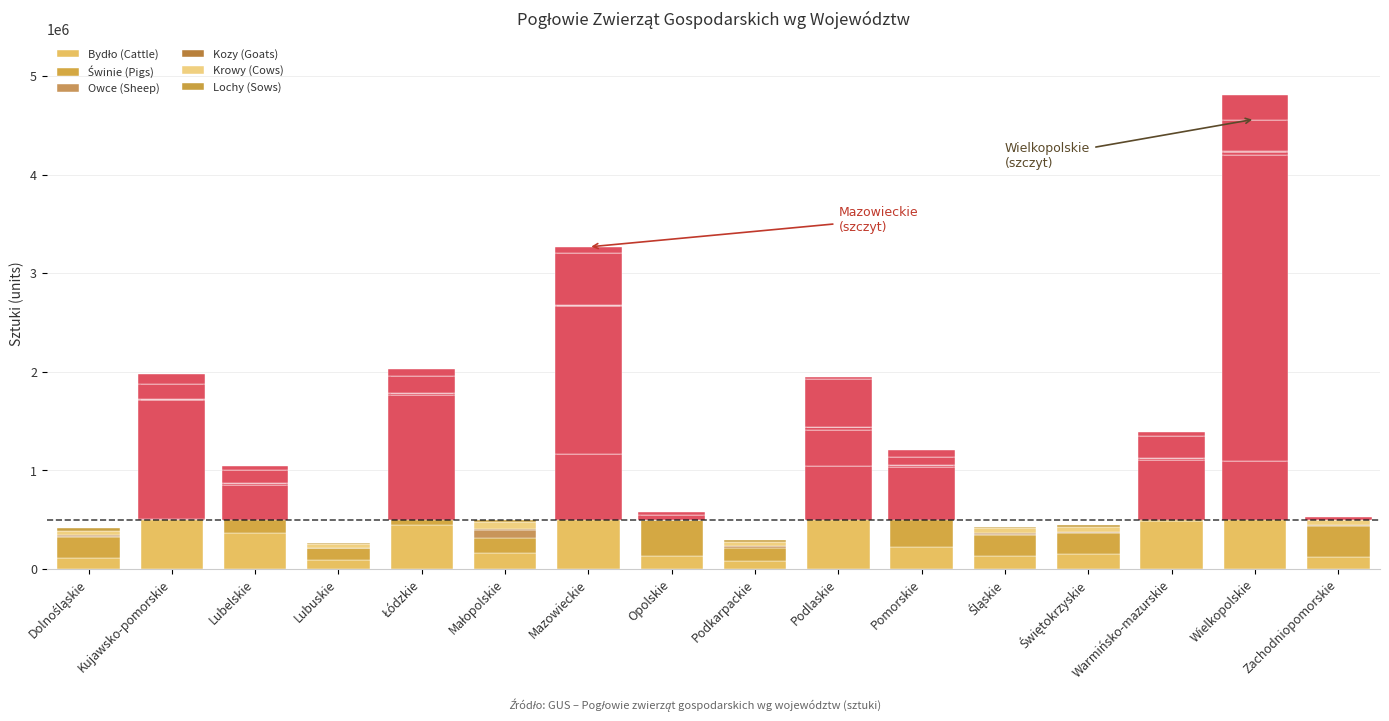

Between Lubuskie and Opolskie, which series saw the biggest shift?

Świnie (Pigs)